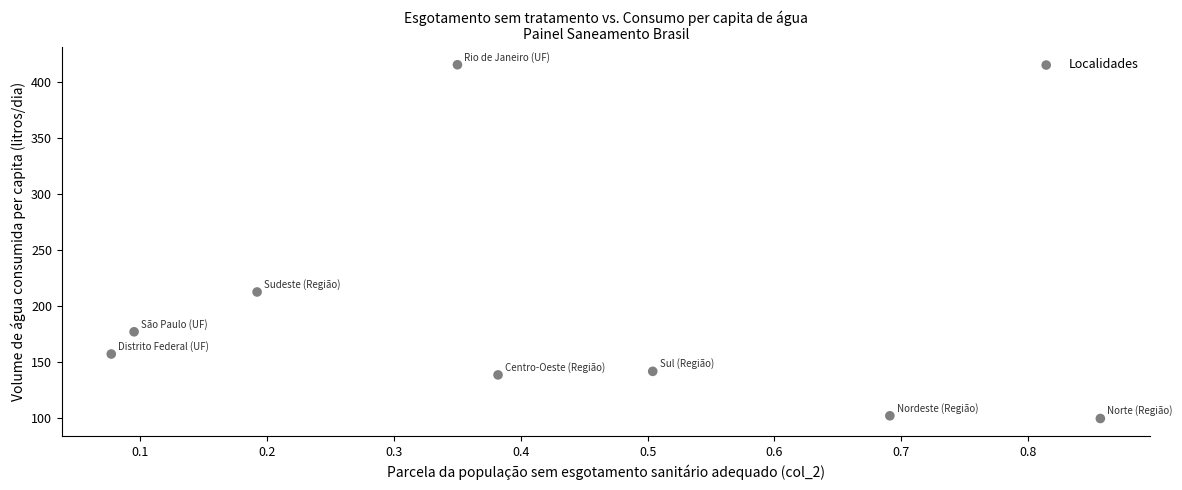

What is the range of X values (max minus min)?

0.8